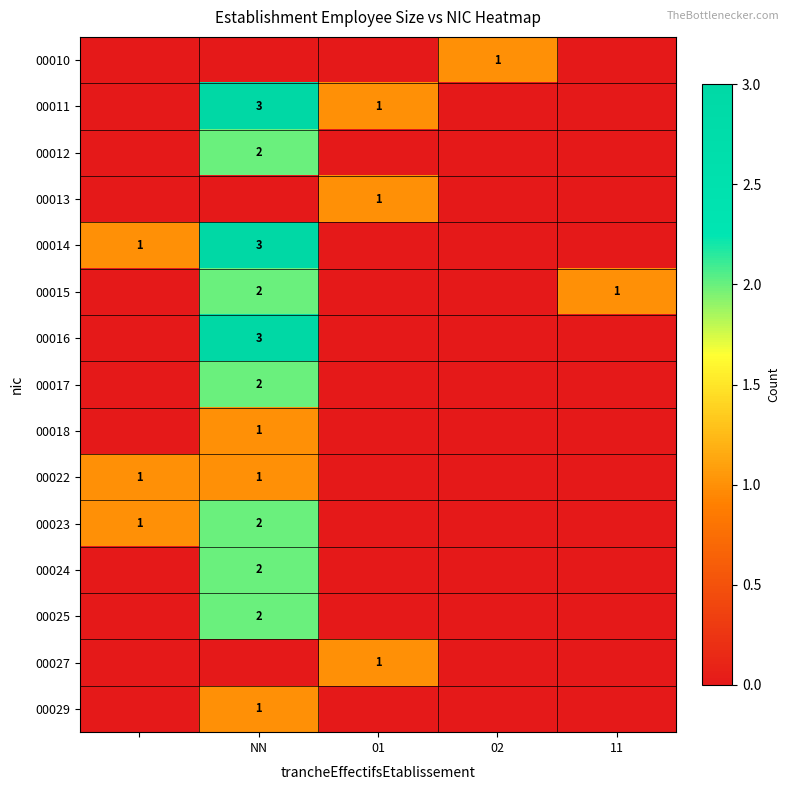

True or false: 00023 has a value of 3 at NN.

False